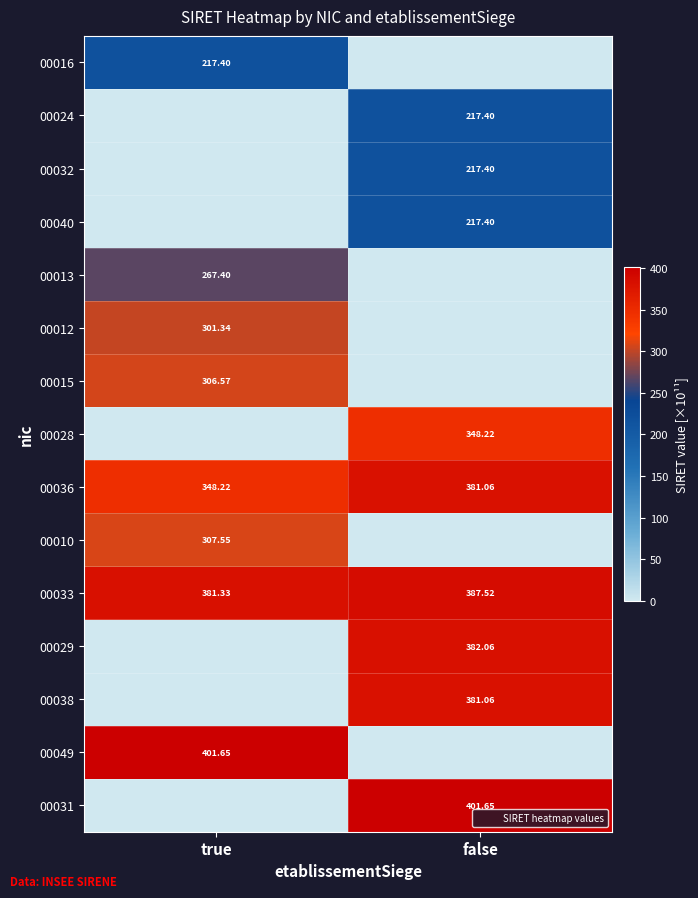

Rank the categories by 00016 value from highest to lowest.

true, false